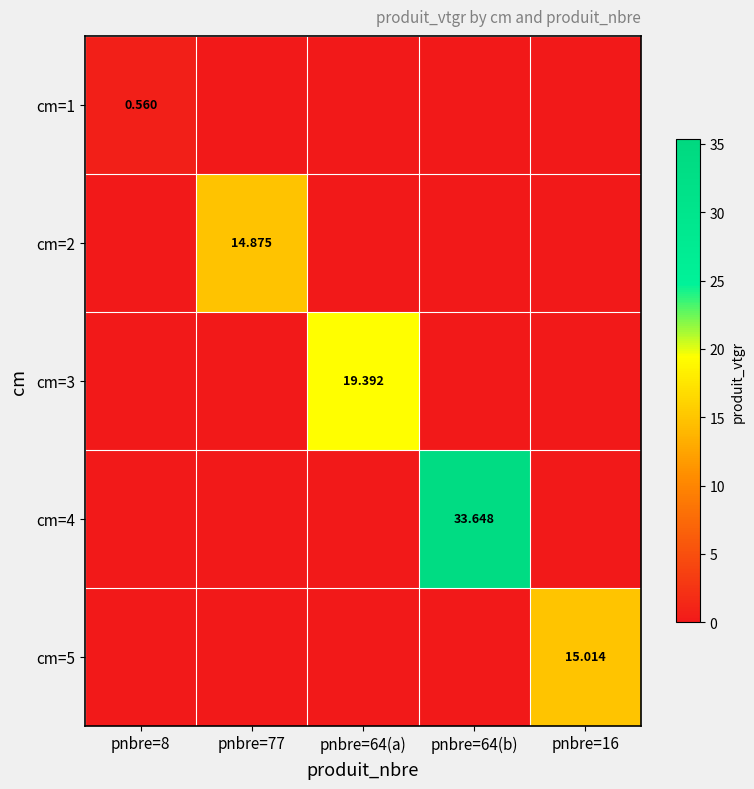

Is it true that cm=4 equals 0.0 at pnbre=77?

True